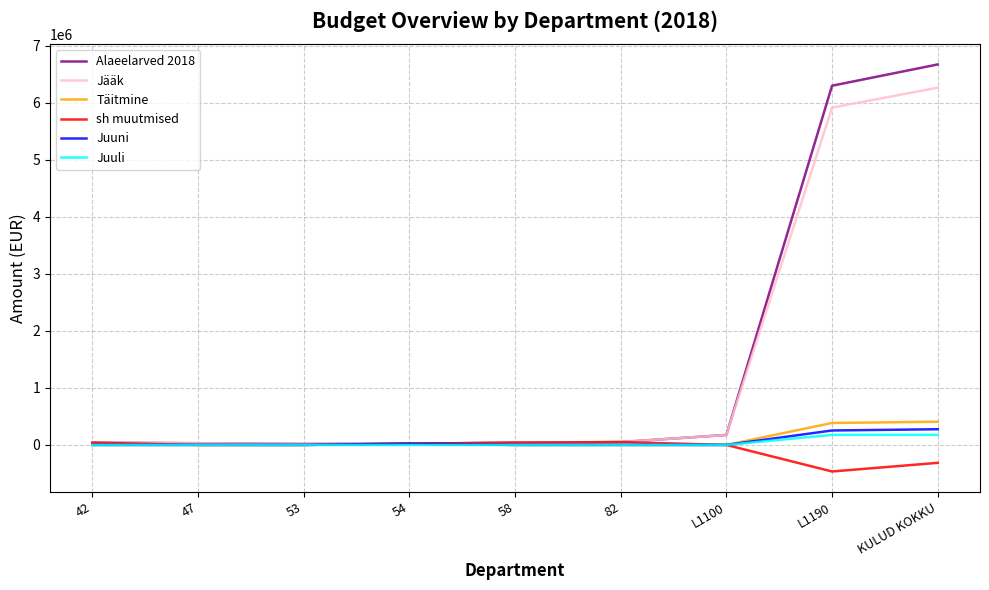

What is the greatest value displayed?

6675553.0